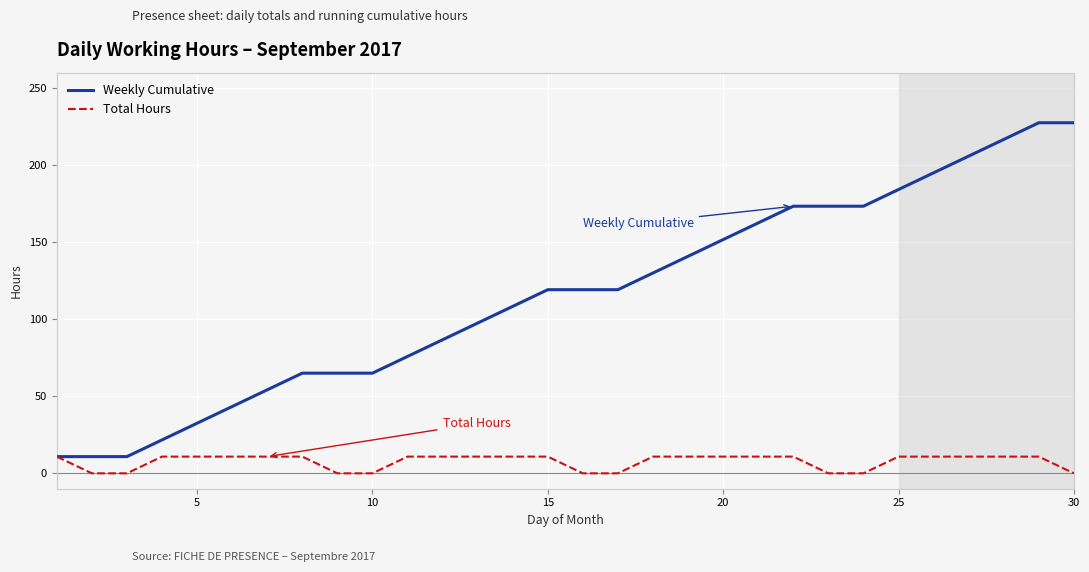

Which series has the largest total across all categories?

Weekly Cumulative